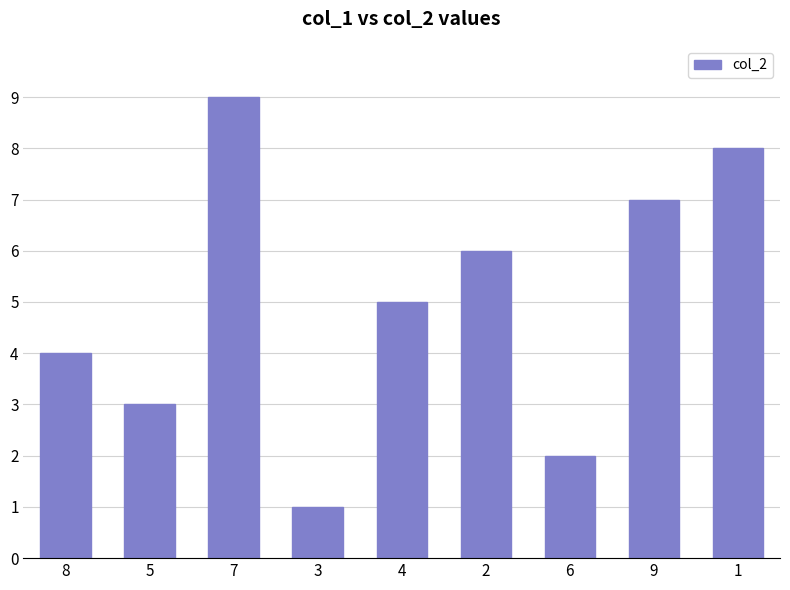

Does the chart contain stacked bars?

No